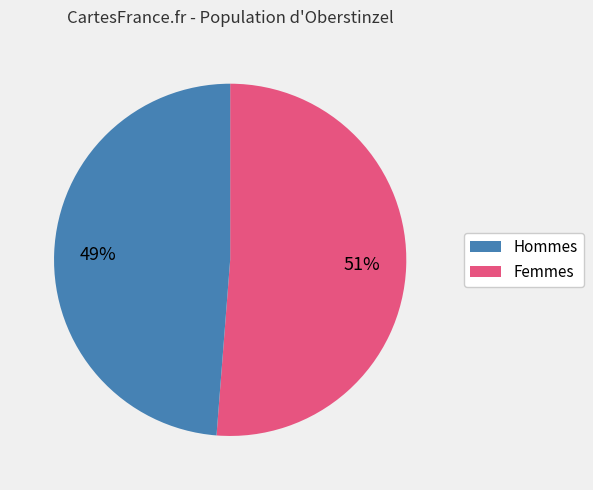

To the nearest percent, what is the difference between the largest and smallest slice percentages?

2%